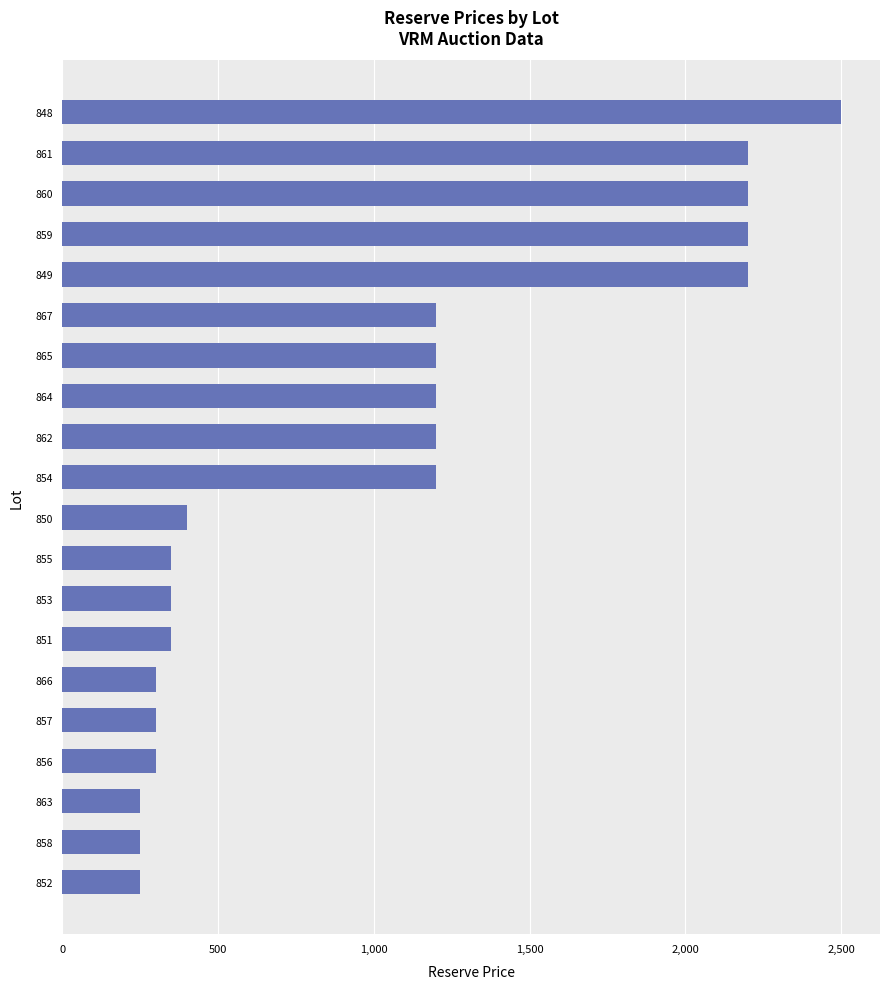

Does the chart contain stacked bars?

No